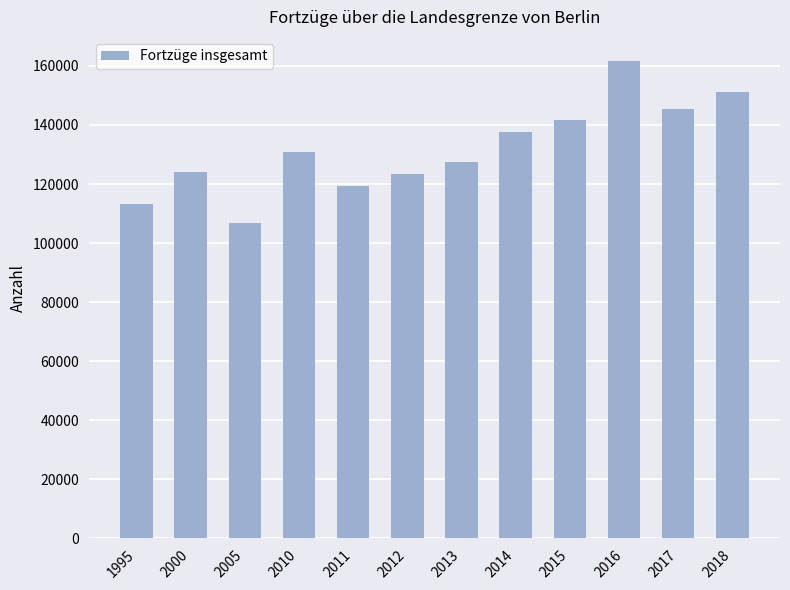

Is it true that the value at 1995 is 113330?

True